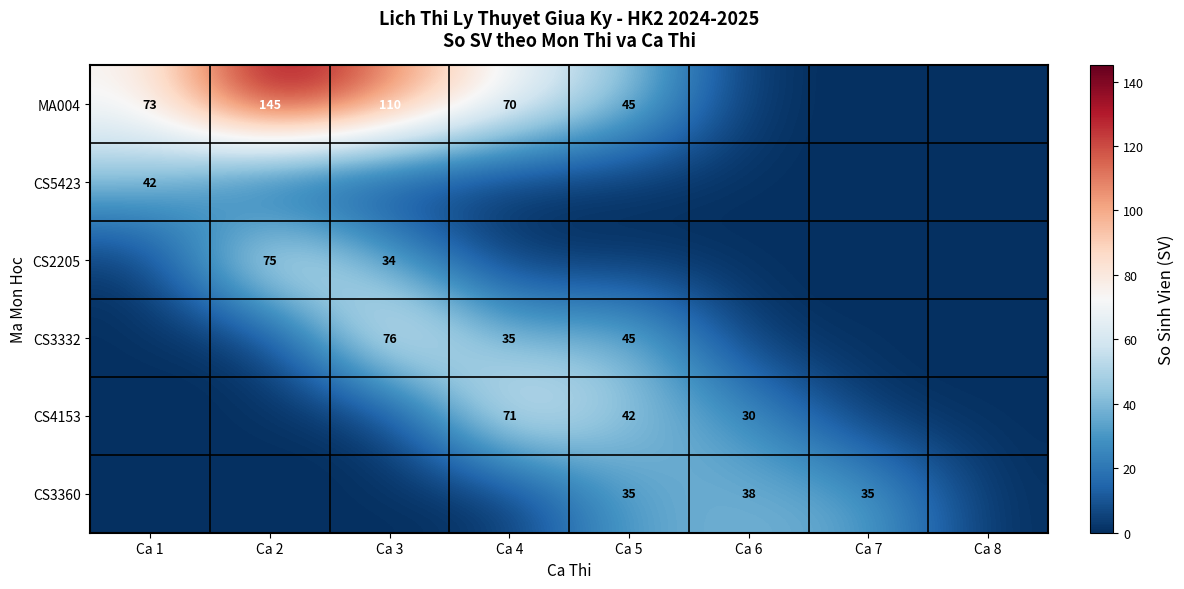

What is the sum of the MA004 values at Ca 5 and Ca 1?

118